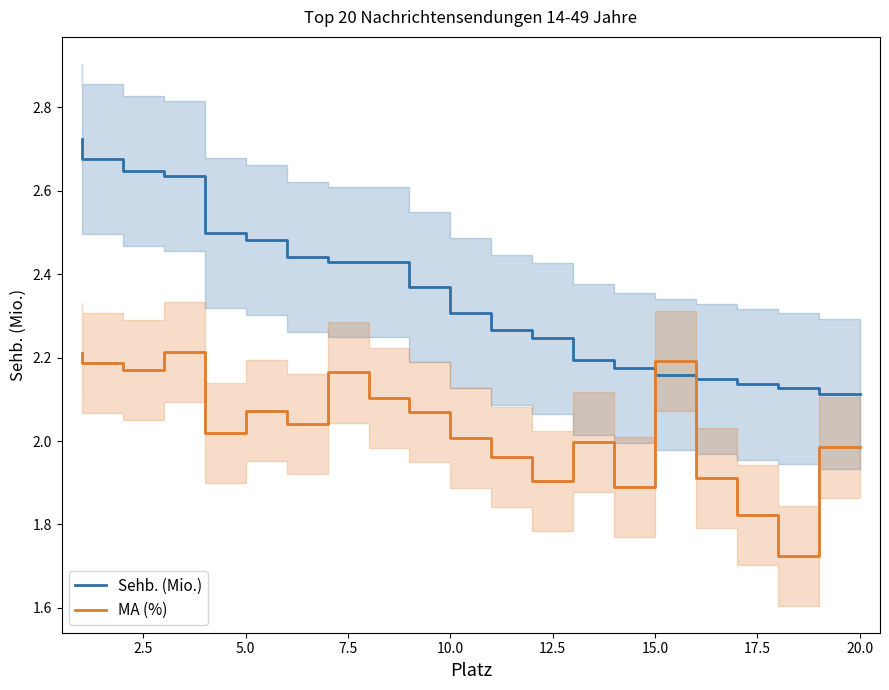

Rank the series by their average value, from highest to lowest.

Sehb. (Mio.), MA (%)